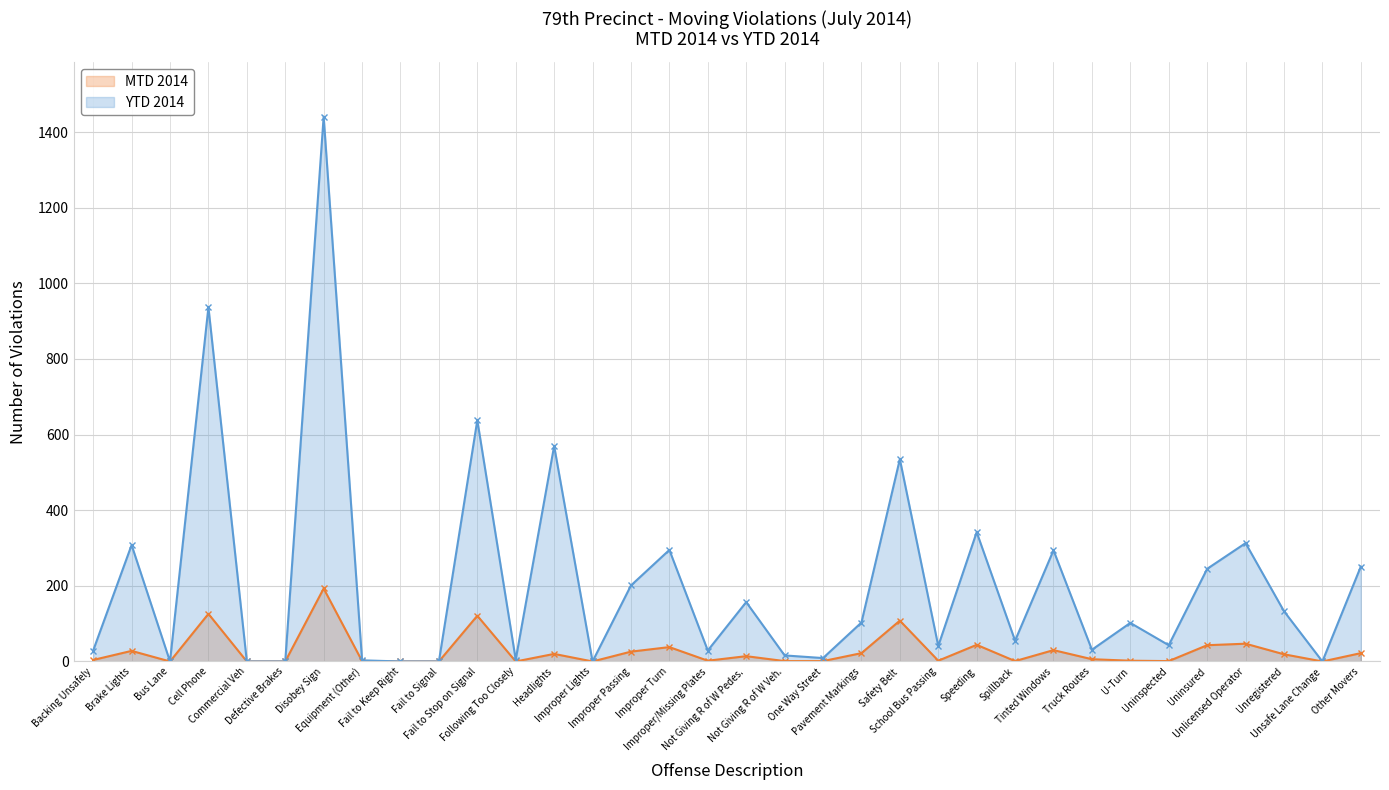

True or false: MTD 2014 and YTD 2014 cross at least once.

False